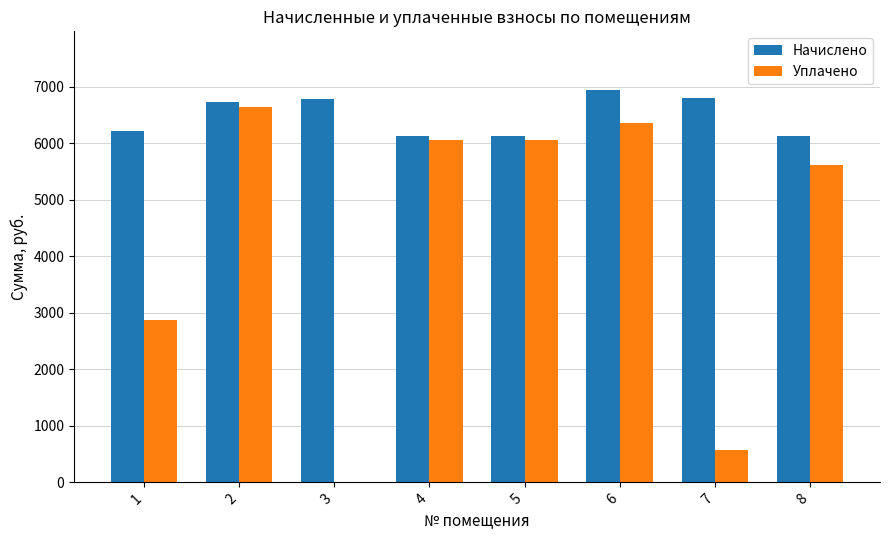

How many data points does each series have?

8